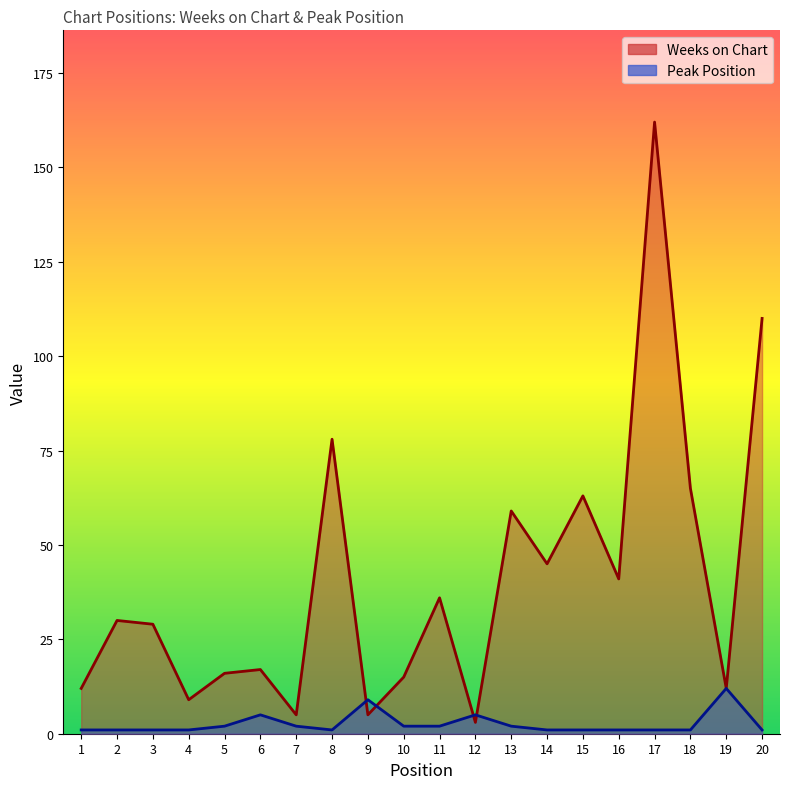

True or false: Weeks on Chart has more than 0 points higher than both neighbors.

True